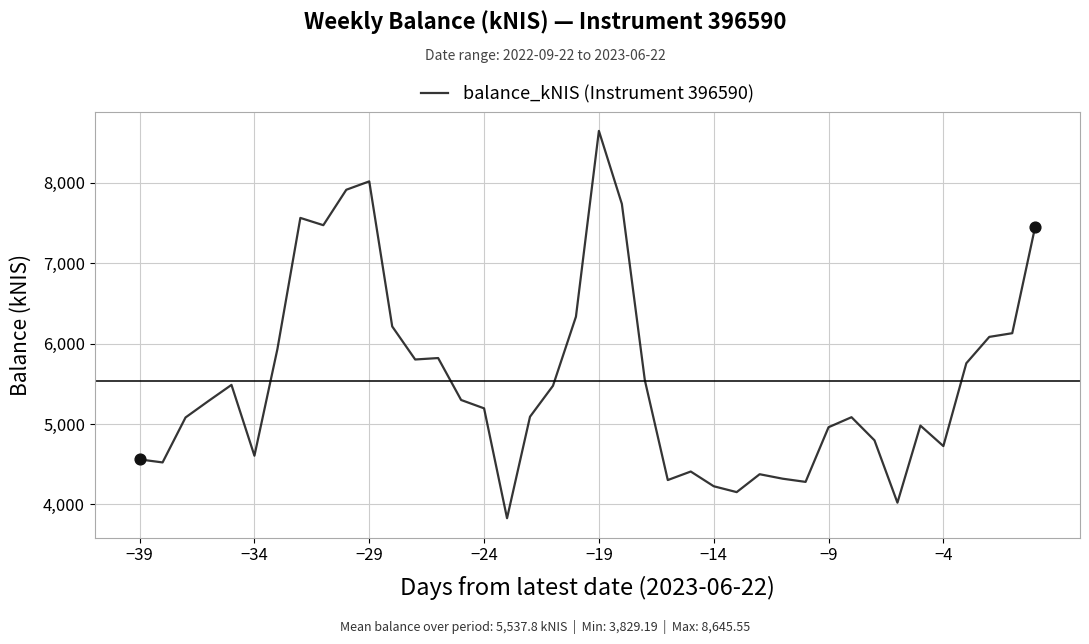

What is the difference between the maximum and minimum values?

4816.4